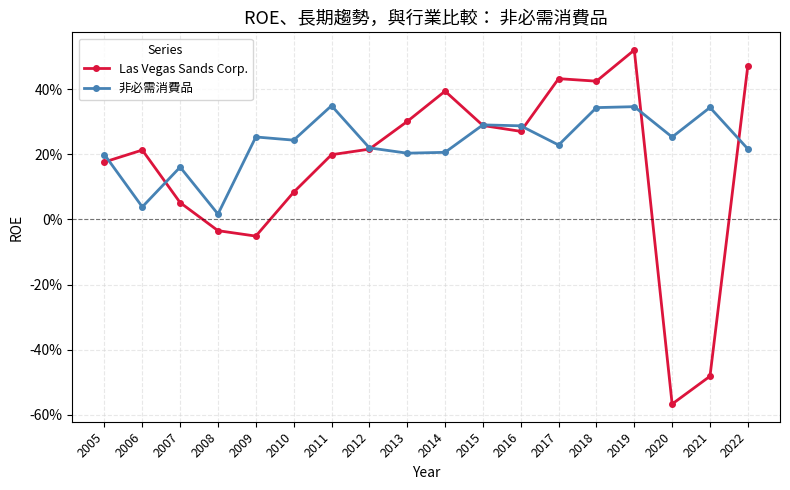

What is the value of the 非必需消費品 point at the 18th from the left?

0.2